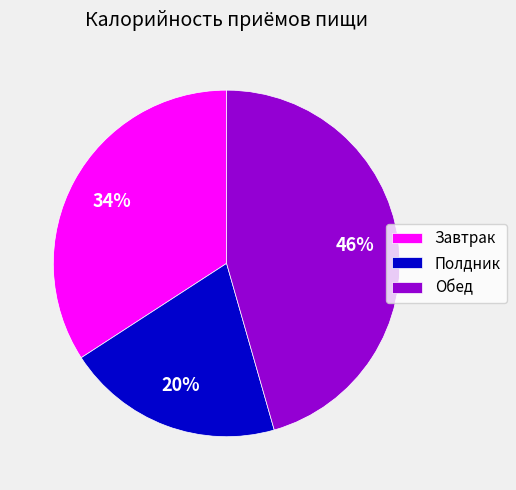

What is the largest slice in the pie chart?

Обед